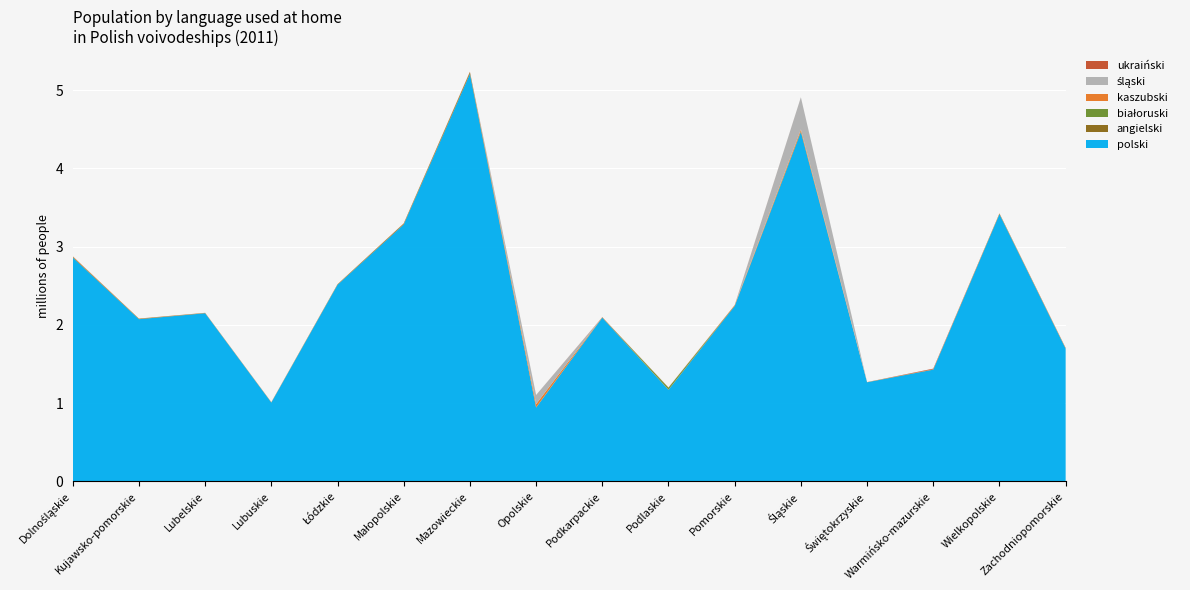

Reading left to right, what are all the values shown in this chart?

polski: 2862336	2073028	2149121	1007678	2512787	3284405	5209359	943054	2091612	1169703	2240139	4466462	1266371	1427901	3415380	1696269
angielski: 8630	5755	3568	2261	6254	10947	21394	2490	4398	2765	6697	11217	2083	3060	7485	4538
białoruski: 41	10	152	29	69	74	353	0	7	25549	87	9	7	41	19	0
kaszubski: 5303	2336	984	2418	1580	2597	3531	42211	841	578	3856	20933	709	2047	3207	3329
śląski: 315	14	6	25	70	412	378	116374	91	0	149	411306	22	29	112	75
ukraiński: 1313	186	816	419	238	628	2447	268	2498	2052	2128	383	127	7999	472	2567